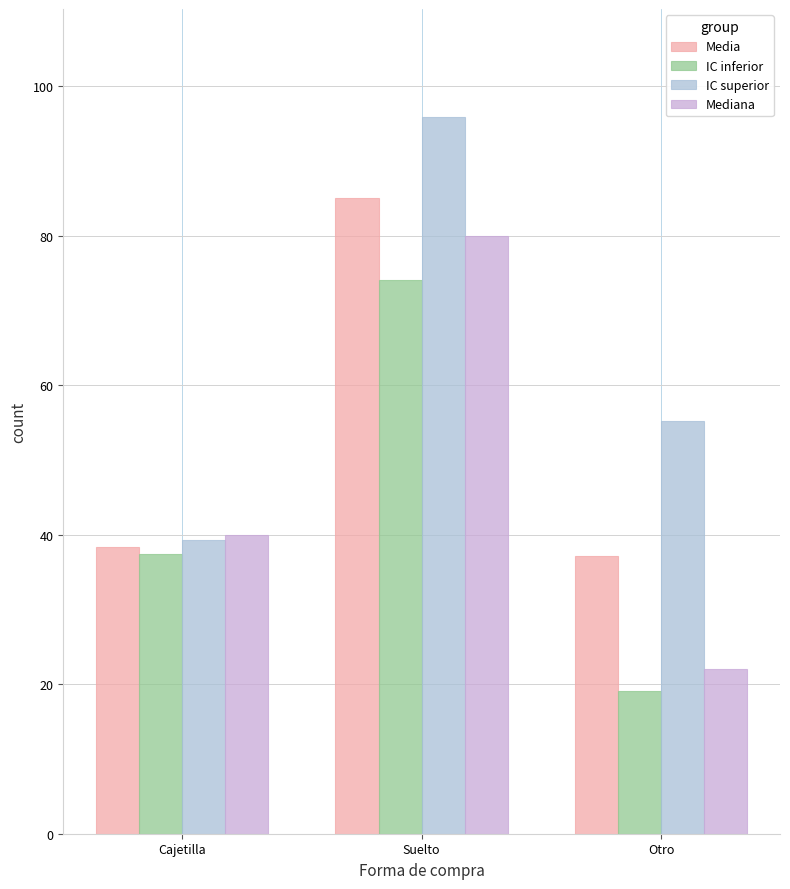

What is the spread (max minus min) of values at Otro?

36.2